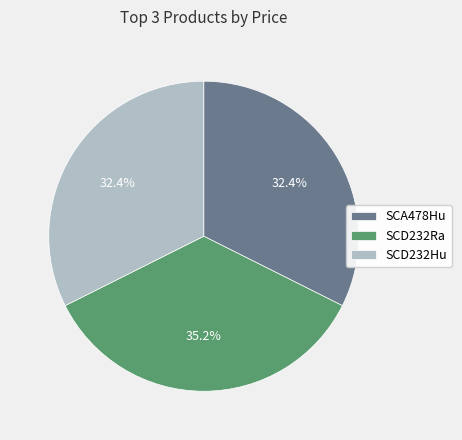

Which slice is the largest?

SCD232Ra